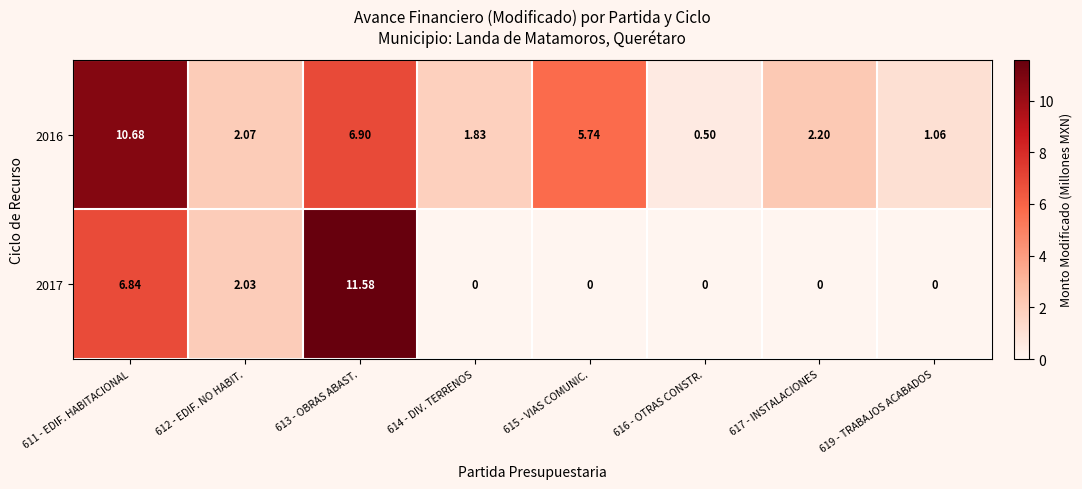

How many categories are shown in the chart?

8